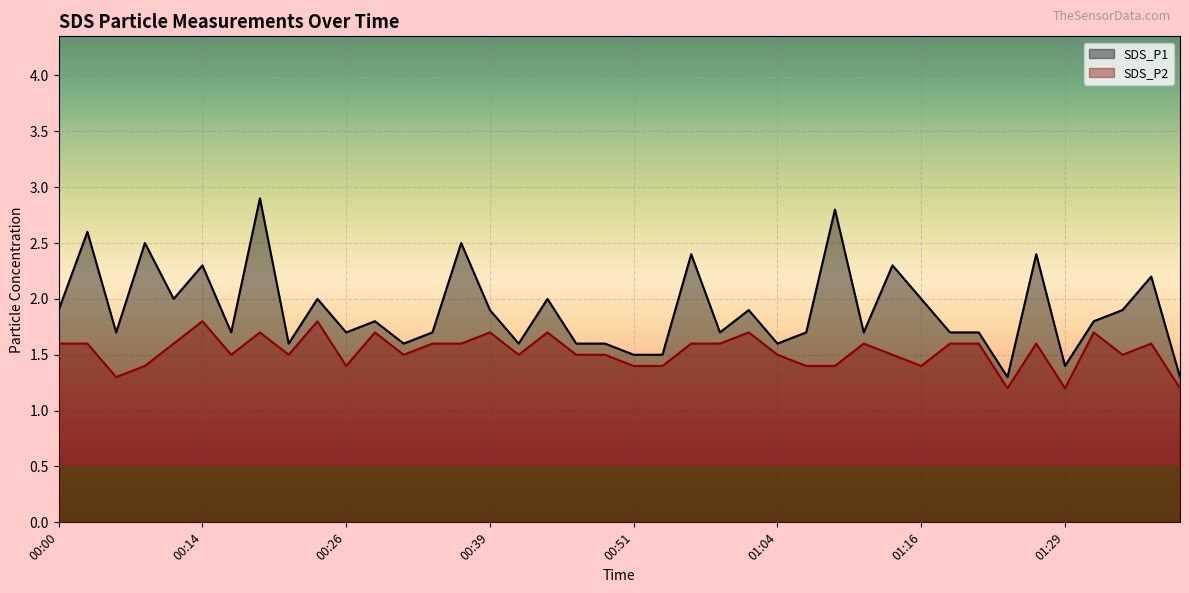

True or false: SDS_P1 and SDS_P2 intersect in this chart.

False